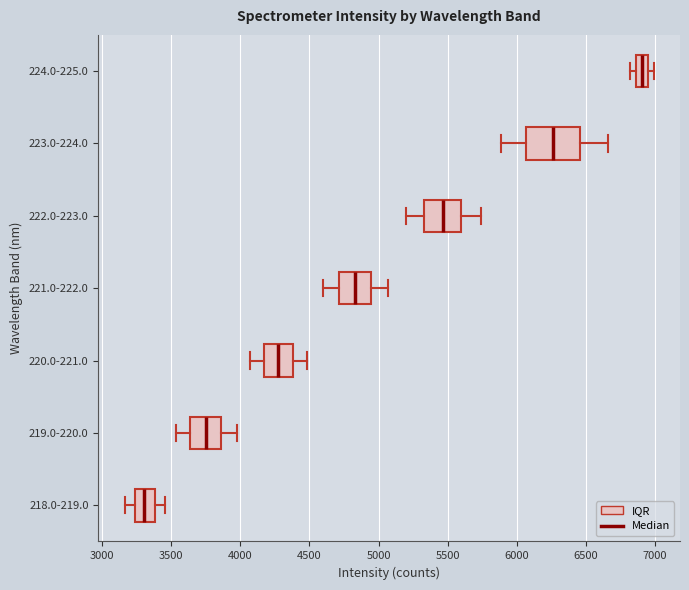

Which box's median line is the furthest to the left?

218.0-219.0